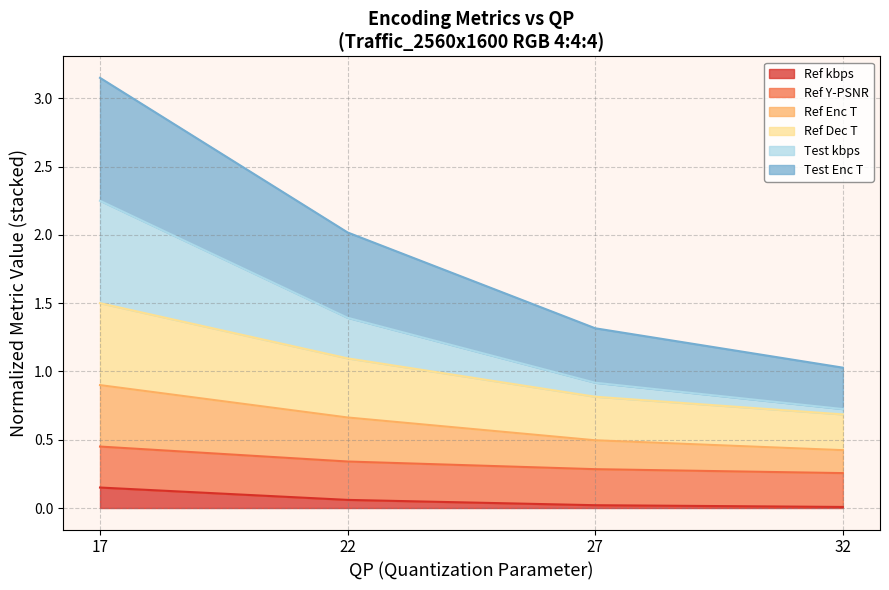

At which label does Ref kbps reach its peak?

17